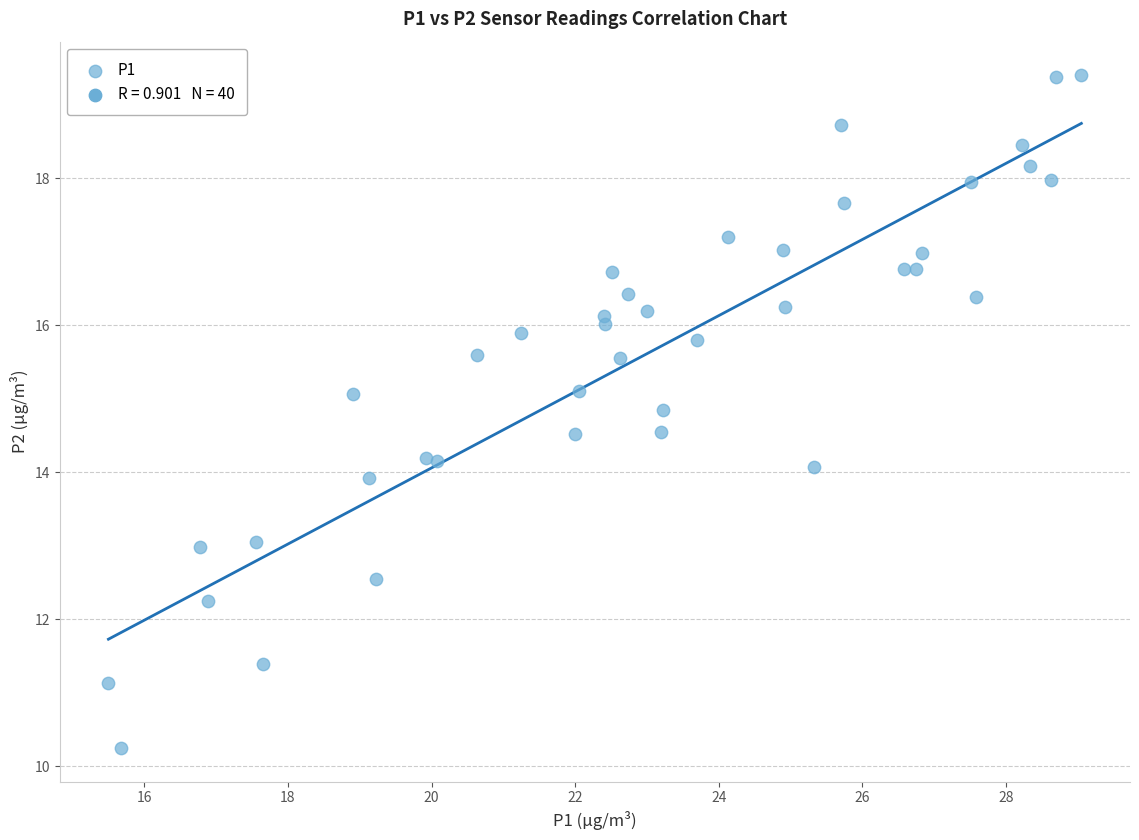

What is the range of X values (max minus min)?

13.6